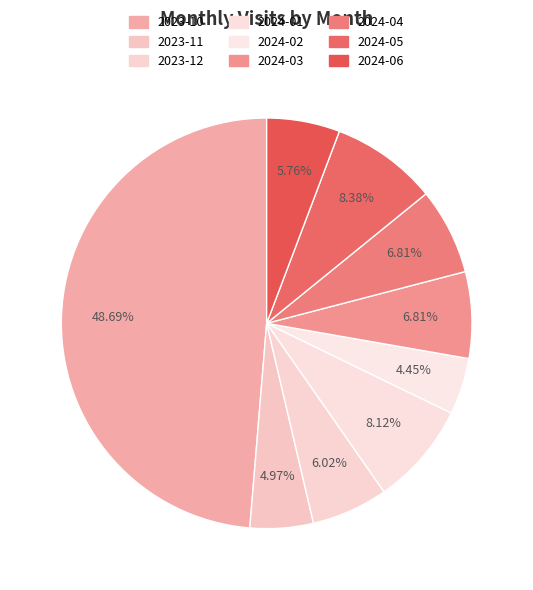

To the nearest percent, what is the combined percentage of 2024-05 and 2024-04?

15%